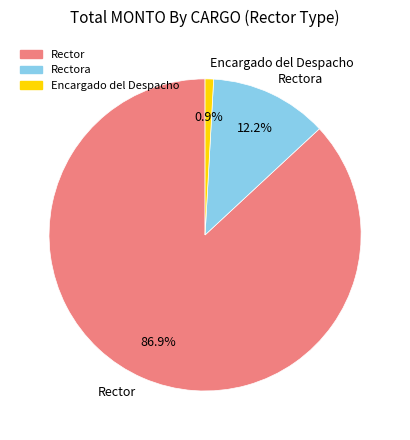

What is the ratio of the value at Rector to the value at Rectora?

7.1